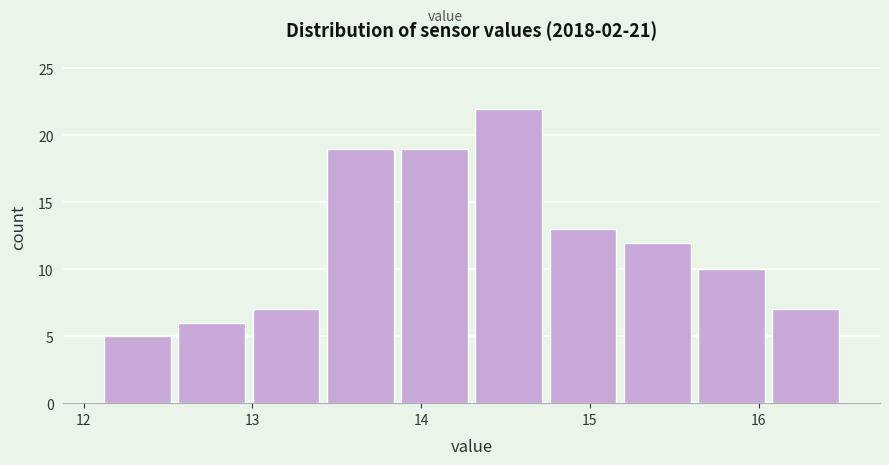

What is the height of the bar covering 13.42 to 13.86 on the x-axis? Neither the bar edges nor the heights are printed on the chart, so give them approximately, as read against the axes.

19